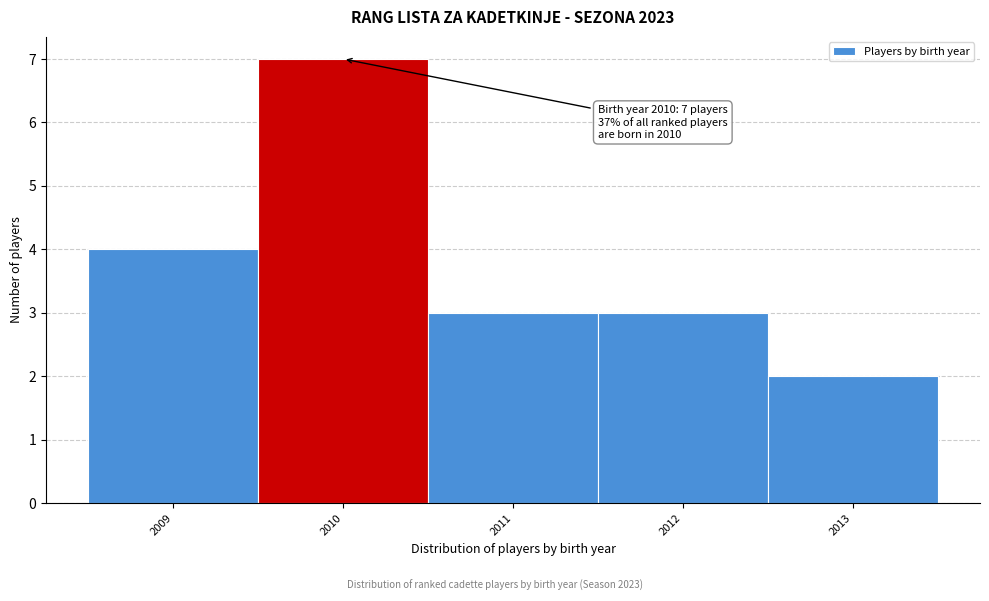

Which range on the x-axis has the tallest bar?

2009.5 to 2010.5